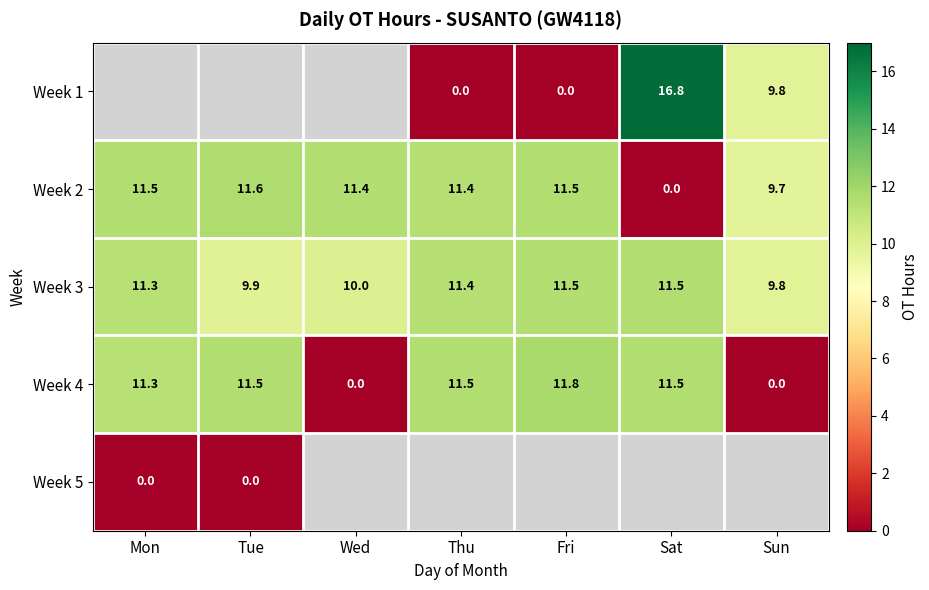

True or false: Week 2 has a value of 7.0 at Thu.

False